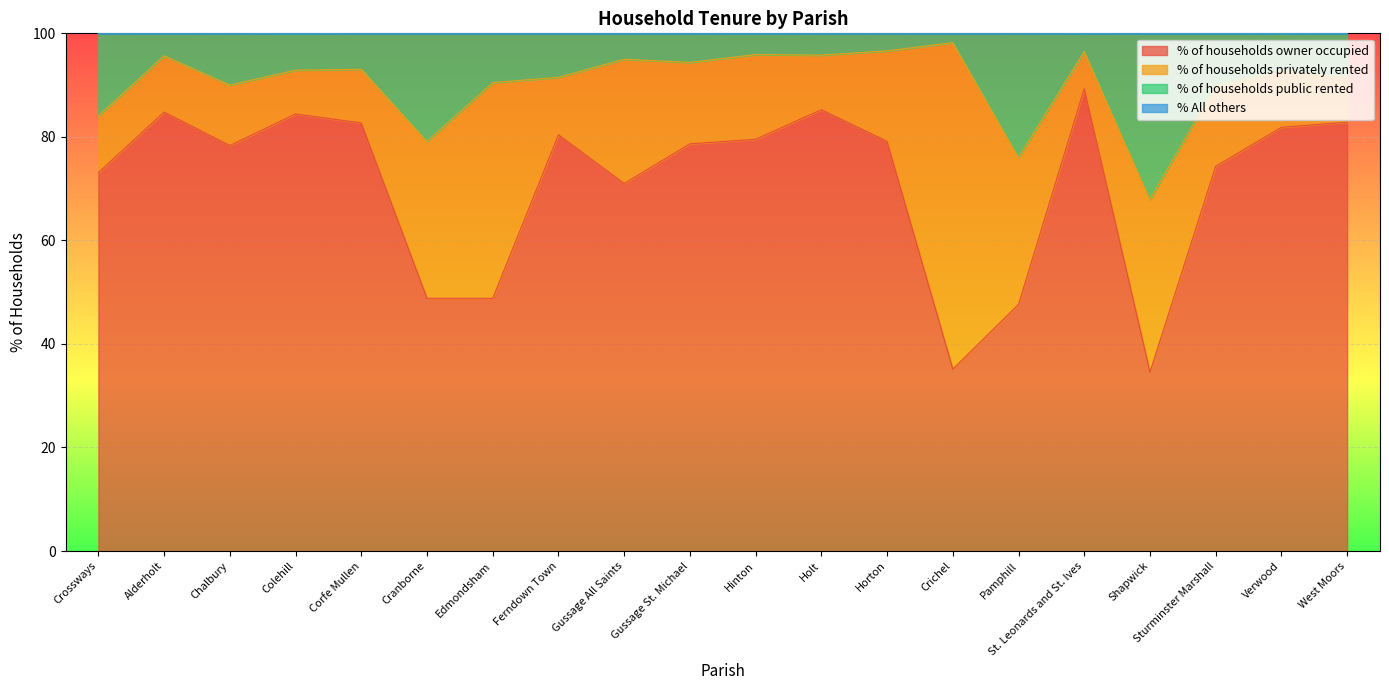

The value of % of households owner occupied at Gussage All Saints is 35.3. True or false?

False